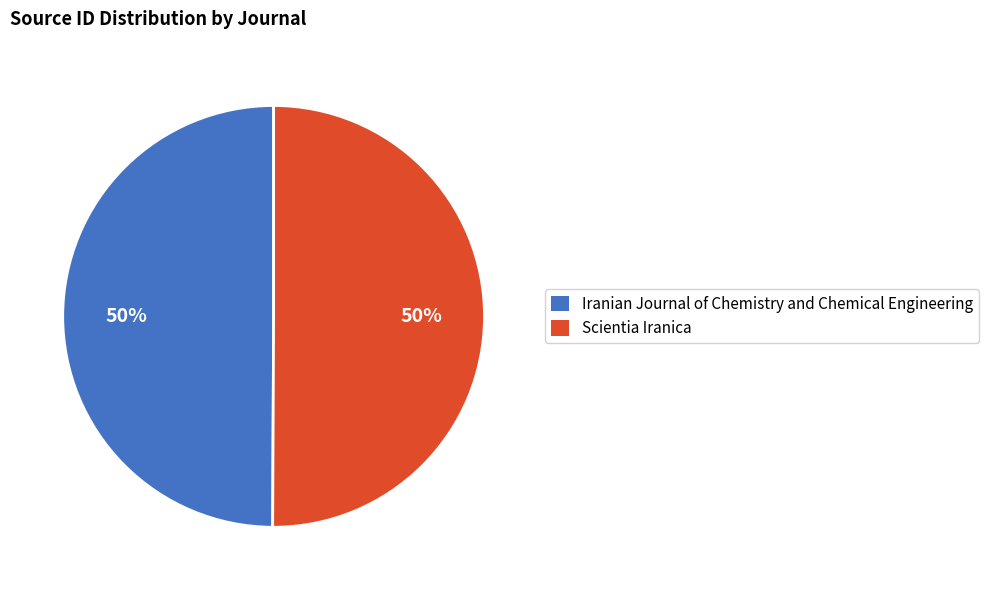

Do Scientia Iranica and Iranian Journal of Chemistry and Chemical Engineering together represent more than half of the pie?

Yes